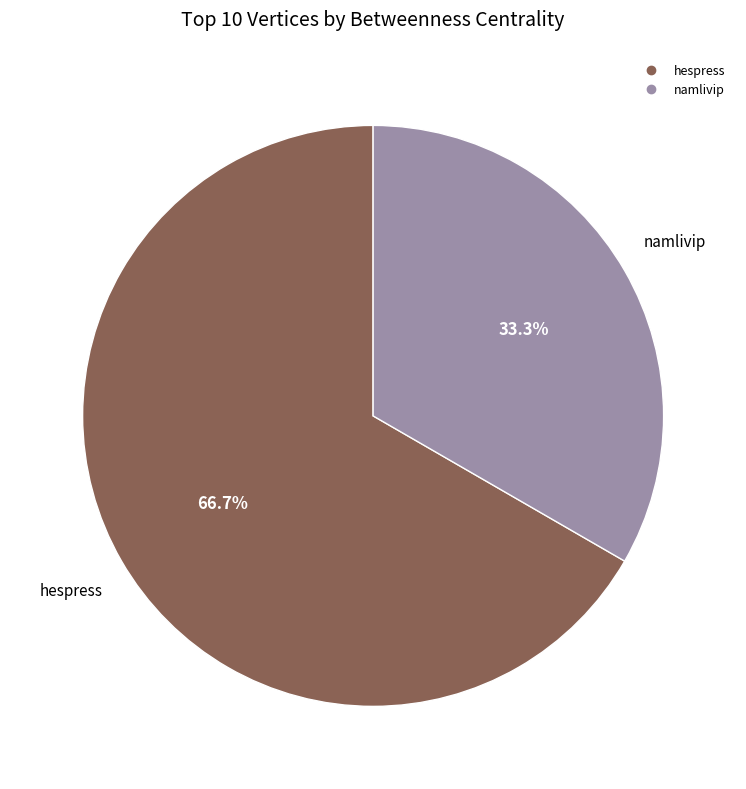

How many slices are in this pie chart?

2